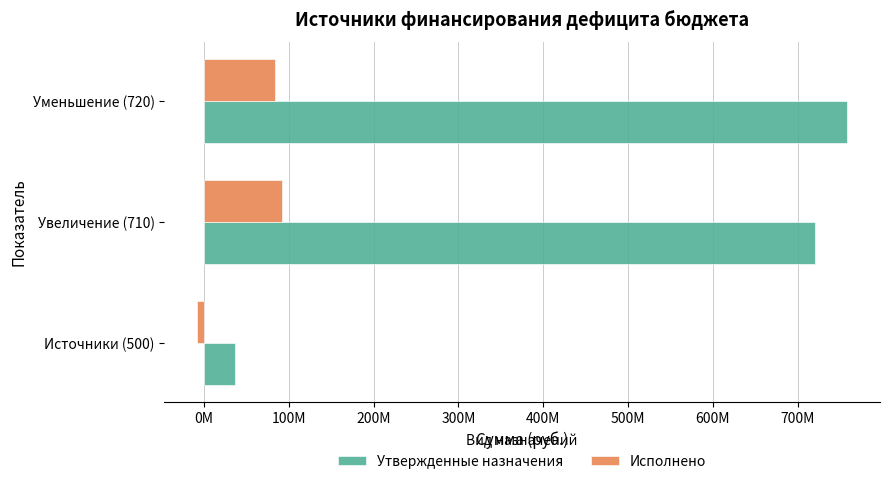

What are all the series names shown in the legend?

Утвержденные назначения, Исполнено